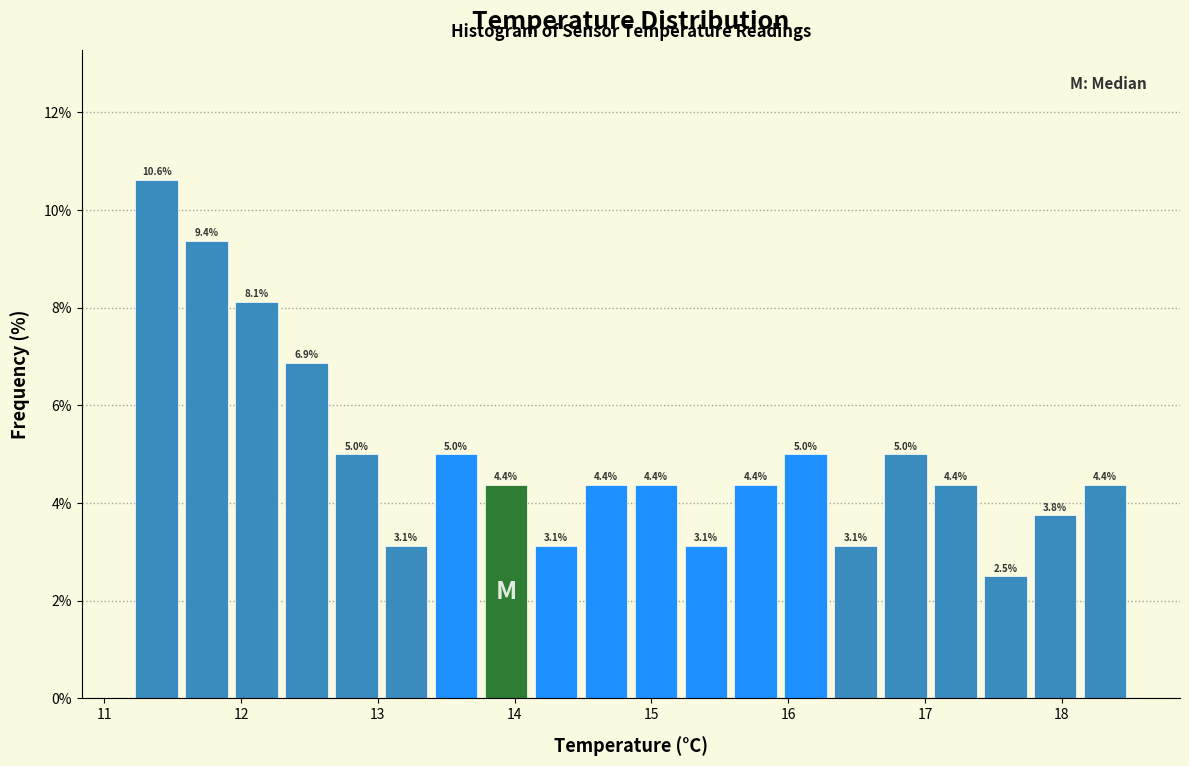

Around what value on the x-axis is the tallest bar? Give the approximate position of its centre, as read against the axis.

11.4